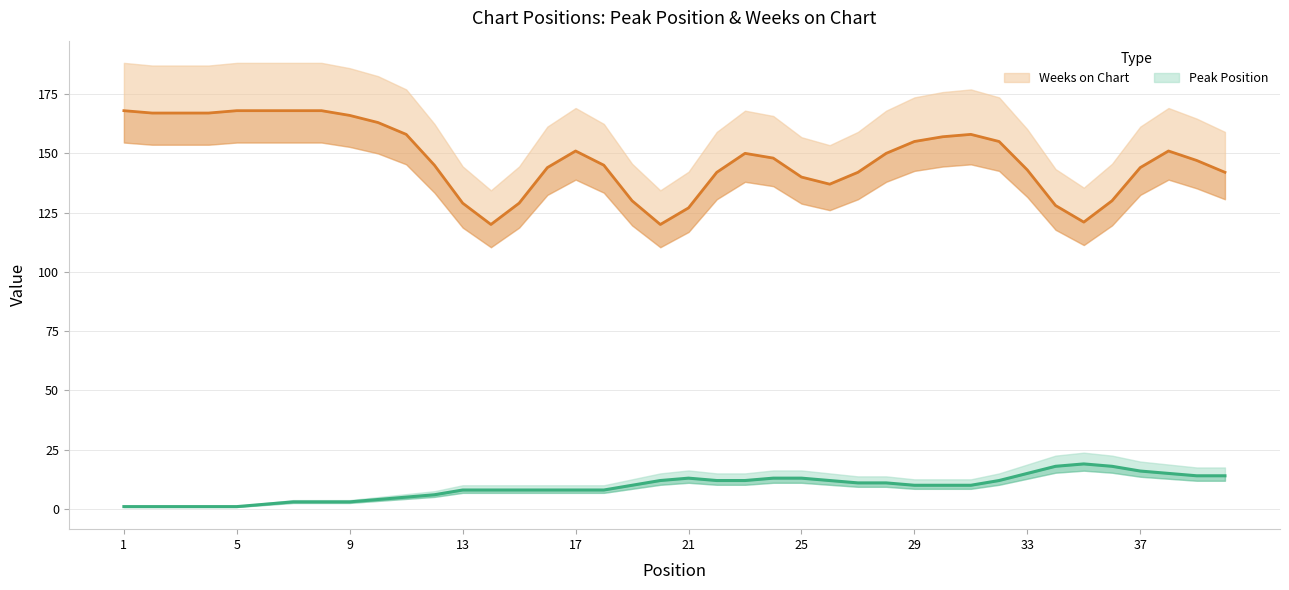

Which series ends up on top after the final intersection of Peak Position and Weeks on Chart?

Weeks on Chart